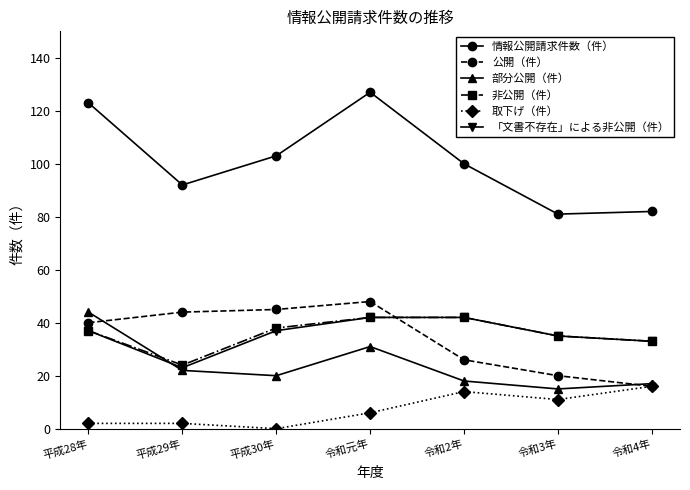

The value of 公開（件） at 令和4年 is 23. True or false?

False